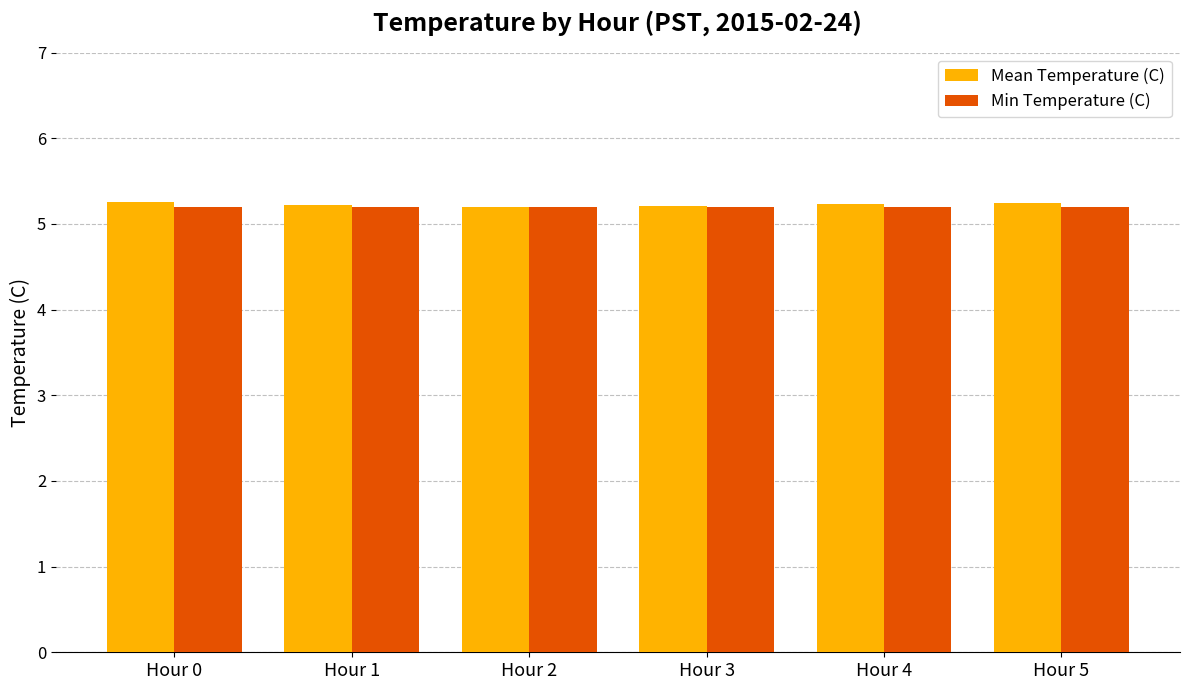

What is the sum of all Min Temperature (C) values?

31.2